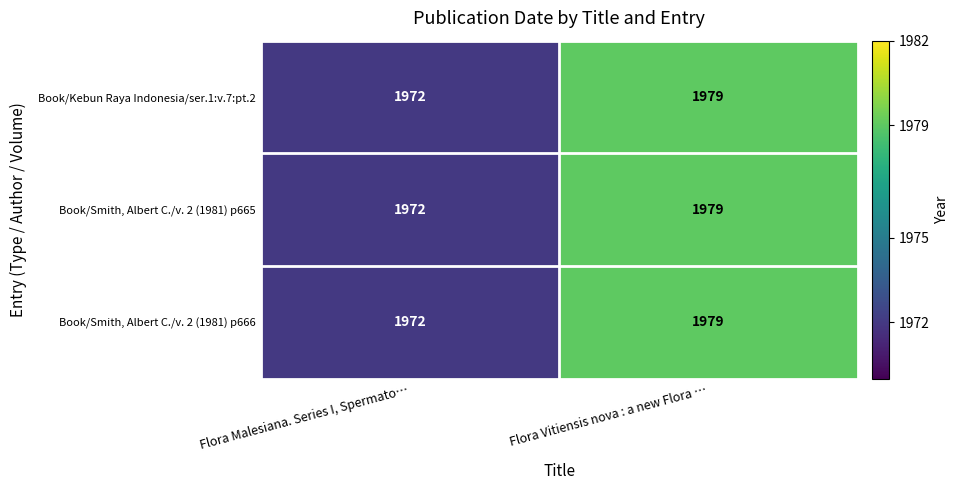

At how many categories does at least one series exceed 1976?

1